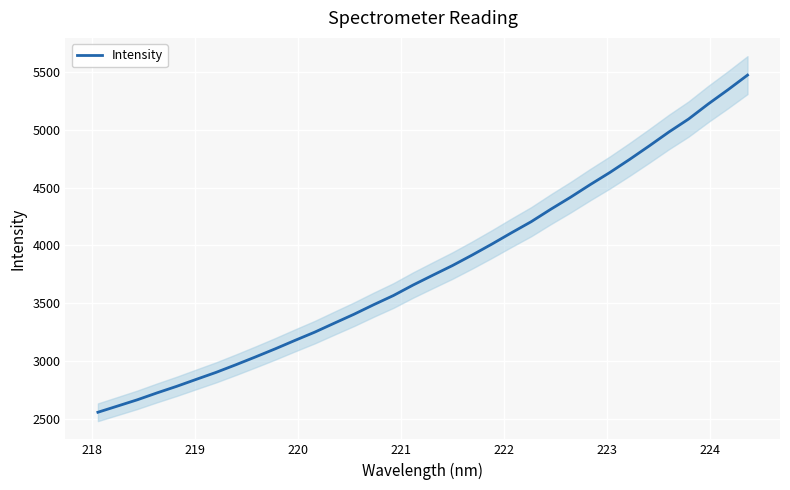

How many values are below 3742?

17